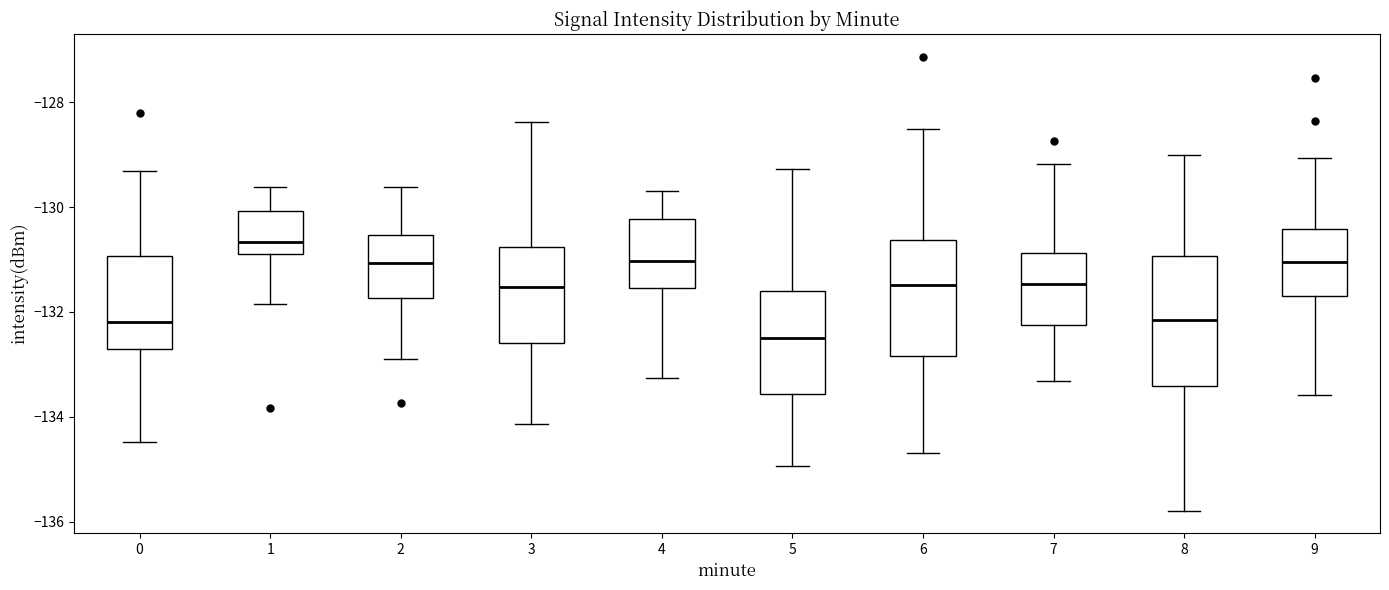

Where does the lower whisker of the box at x = 6 end on the y-axis? The values are not printed on the chart, so give them approximately, as read against the axis.

-134.6